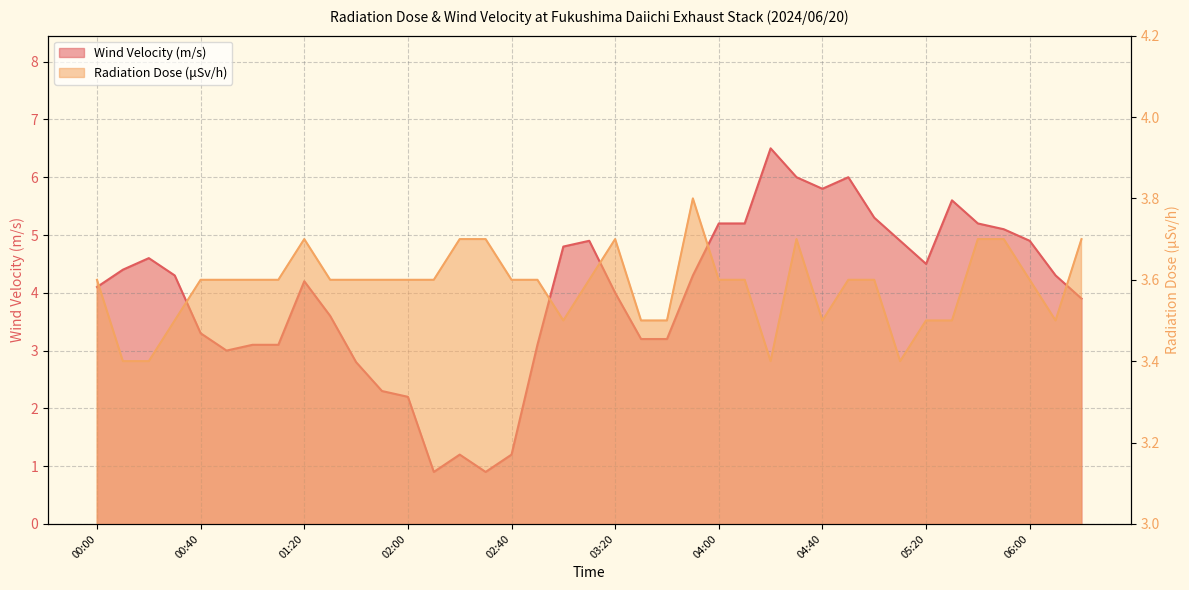

What is the value of the Wind Velocity (m/s) point at the 38th from the left?

4.3